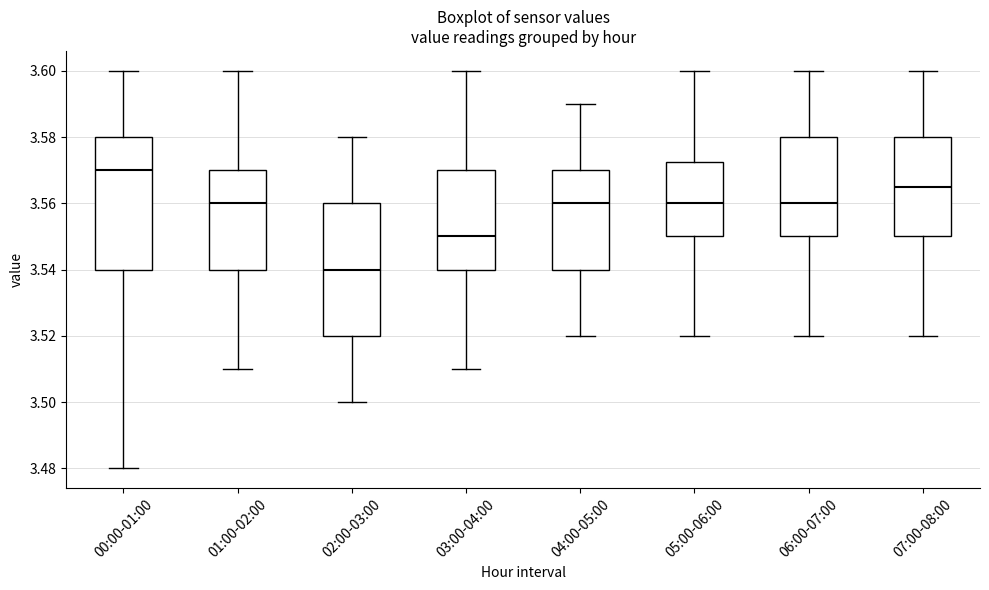

Reading left to right, read every box against the y-axis: the position of its median line, the range the box covers, and the ends of its whiskers. The values are not printed on the chart, so give them approximately, as read against the axis.

00:00-01:00: median 3.570, box 3.540 to 3.580, whiskers 3.480 to 3.600
01:00-02:00: median 3.560, box 3.540 to 3.570, whiskers 3.510 to 3.600
02:00-03:00: median 3.540, box 3.520 to 3.560, whiskers 3.500 to 3.580
03:00-04:00: median 3.550, box 3.540 to 3.570, whiskers 3.510 to 3.600
04:00-05:00: median 3.560, box 3.540 to 3.570, whiskers 3.520 to 3.590
05:00-06:00: median 3.560, box 3.550 to 3.572, whiskers 3.520 to 3.600
06:00-07:00: median 3.560, box 3.550 to 3.580, whiskers 3.520 to 3.600
07:00-08:00: median 3.566, box 3.550 to 3.580, whiskers 3.520 to 3.600